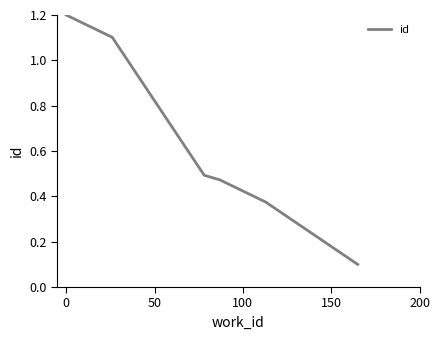

True or false: there are more than 1 points higher than both neighbors.

False